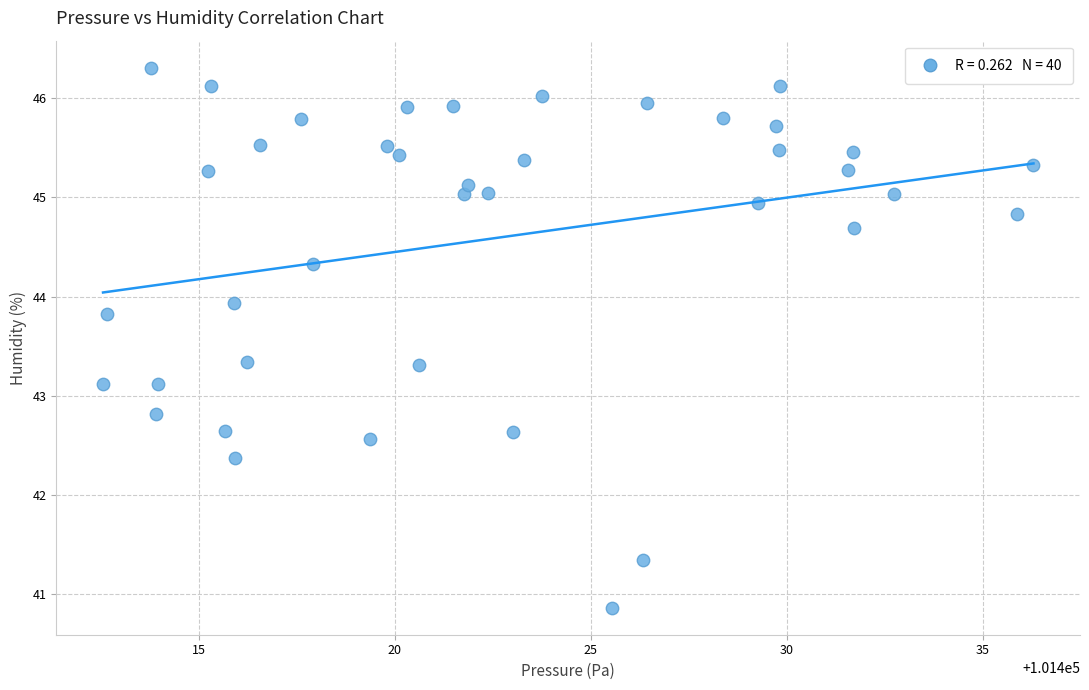

What is the range of X values (max minus min)?

23.7